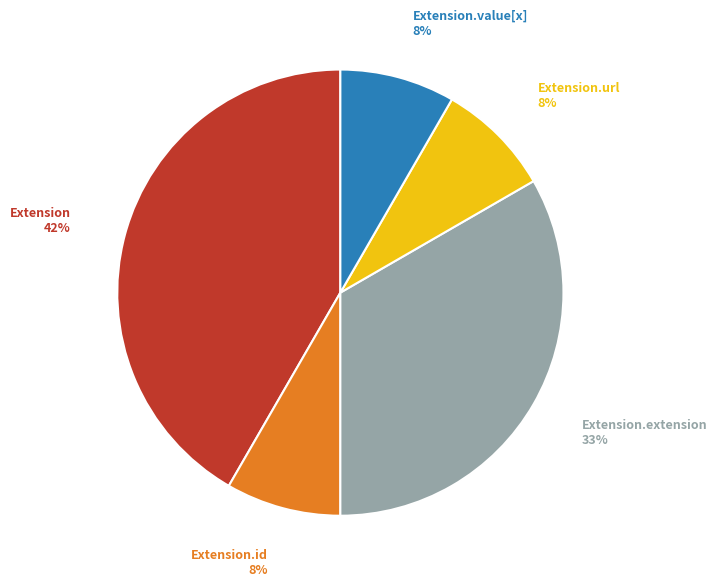

Is there any slice that represents more than half of the pie?

No